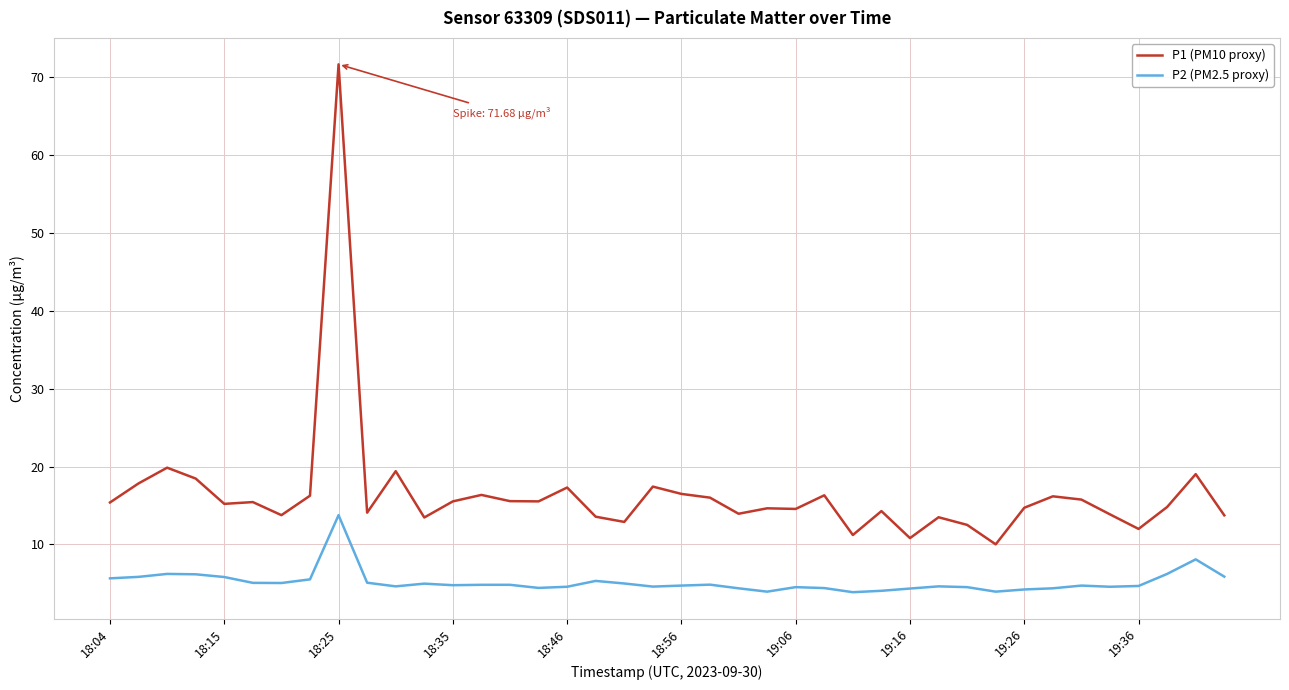

True or false: P1 (PM10 proxy) and P2 (PM2.5 proxy) cross at least once.

False